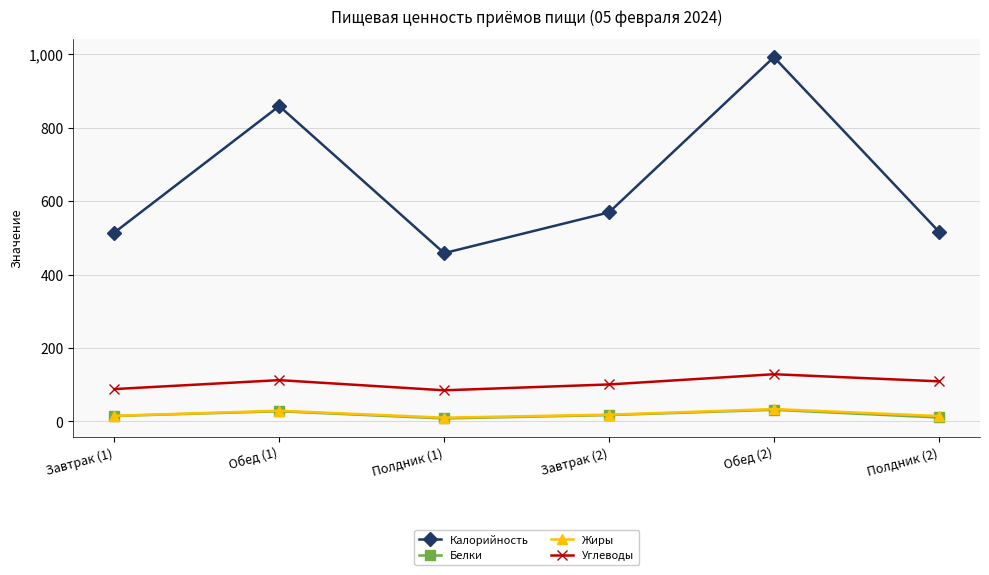

Which series has the largest total across all categories?

Калорийность